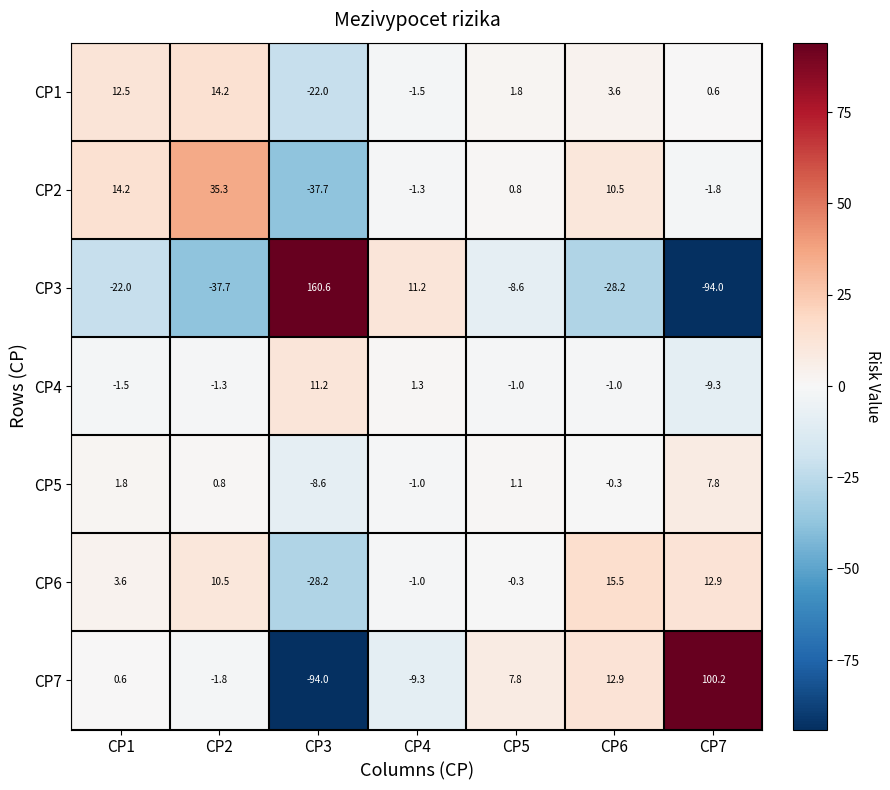

What is the sum of all CP7 values?

16.4